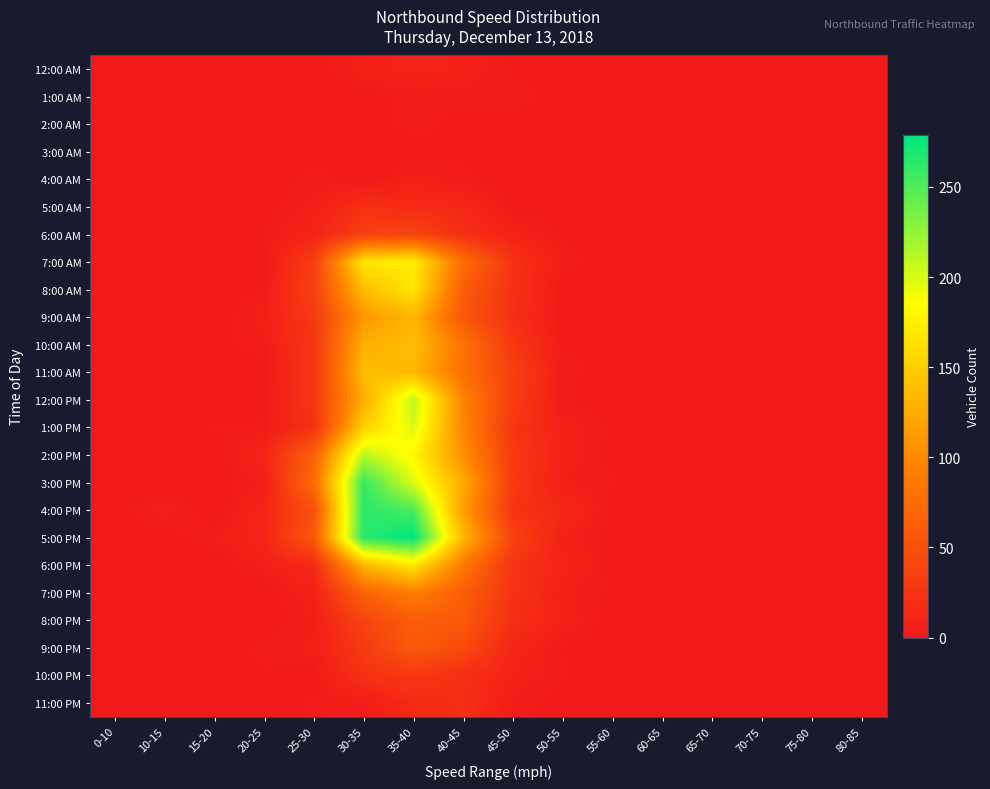

Which series has the largest total across all categories?

5:00 PM